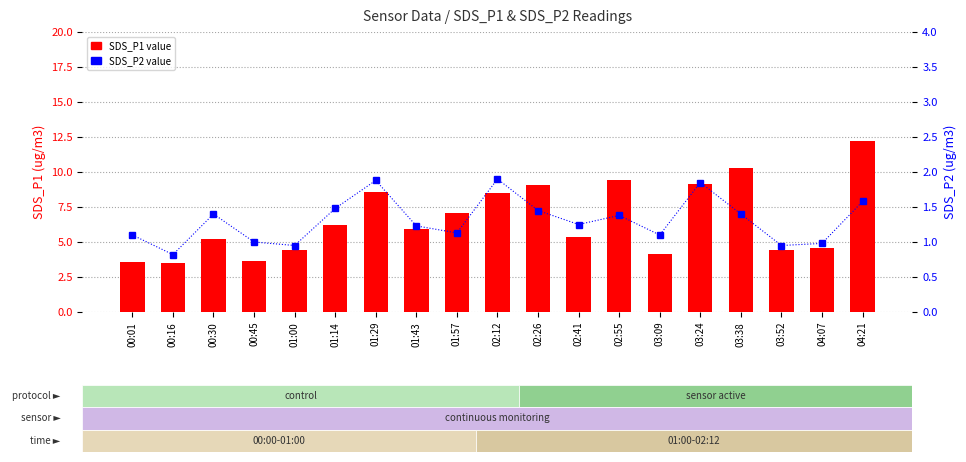

Is the value of SDS_P2 at 01:14 greater than the value of SDS_P1 at 03:52?

No